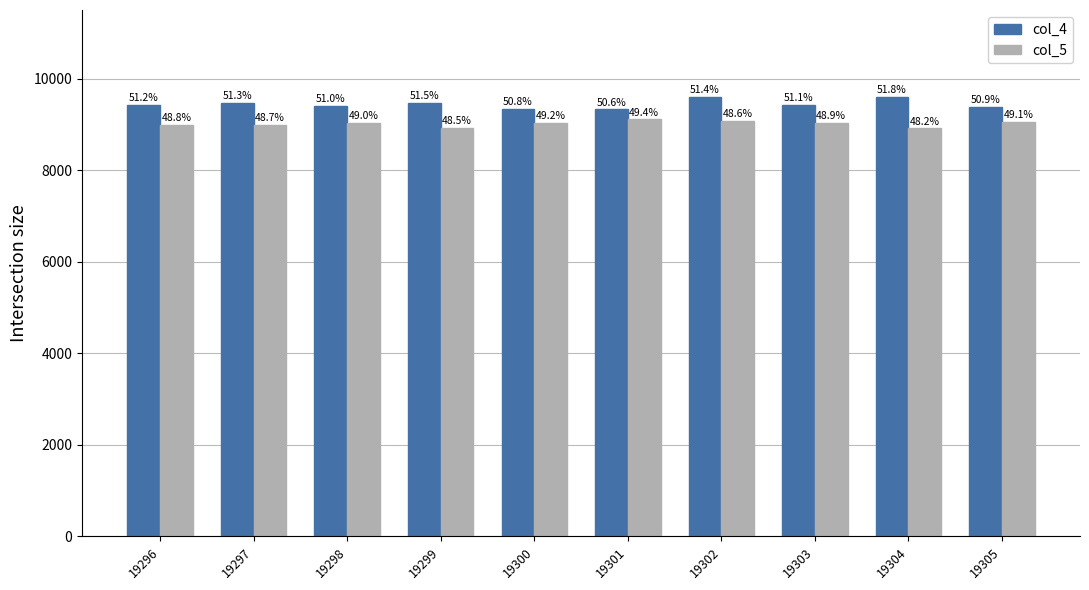

How many bars are there in total?

20